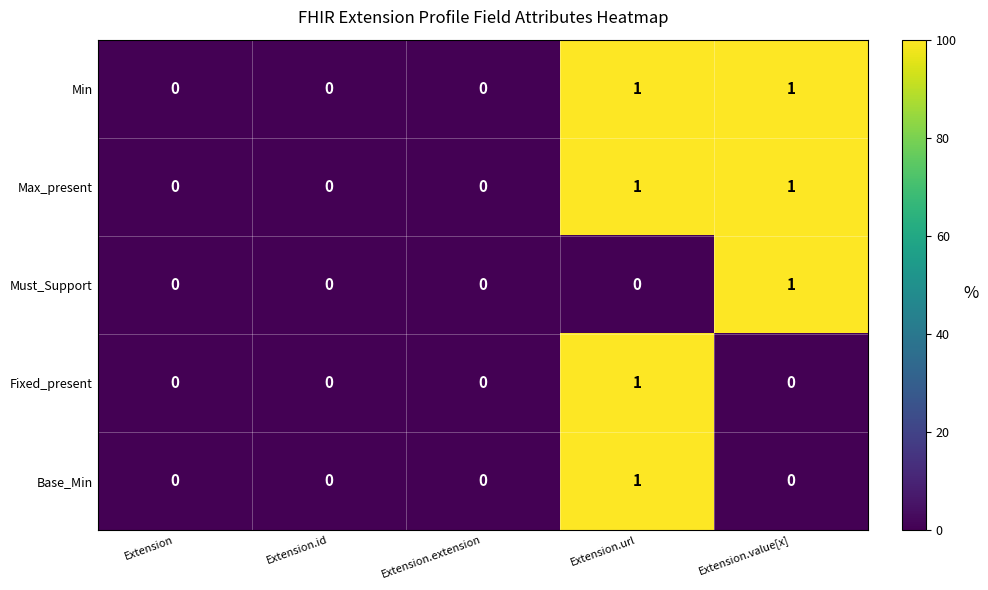

True or false: Base_Min has a value of -1 at Extension.id.

False